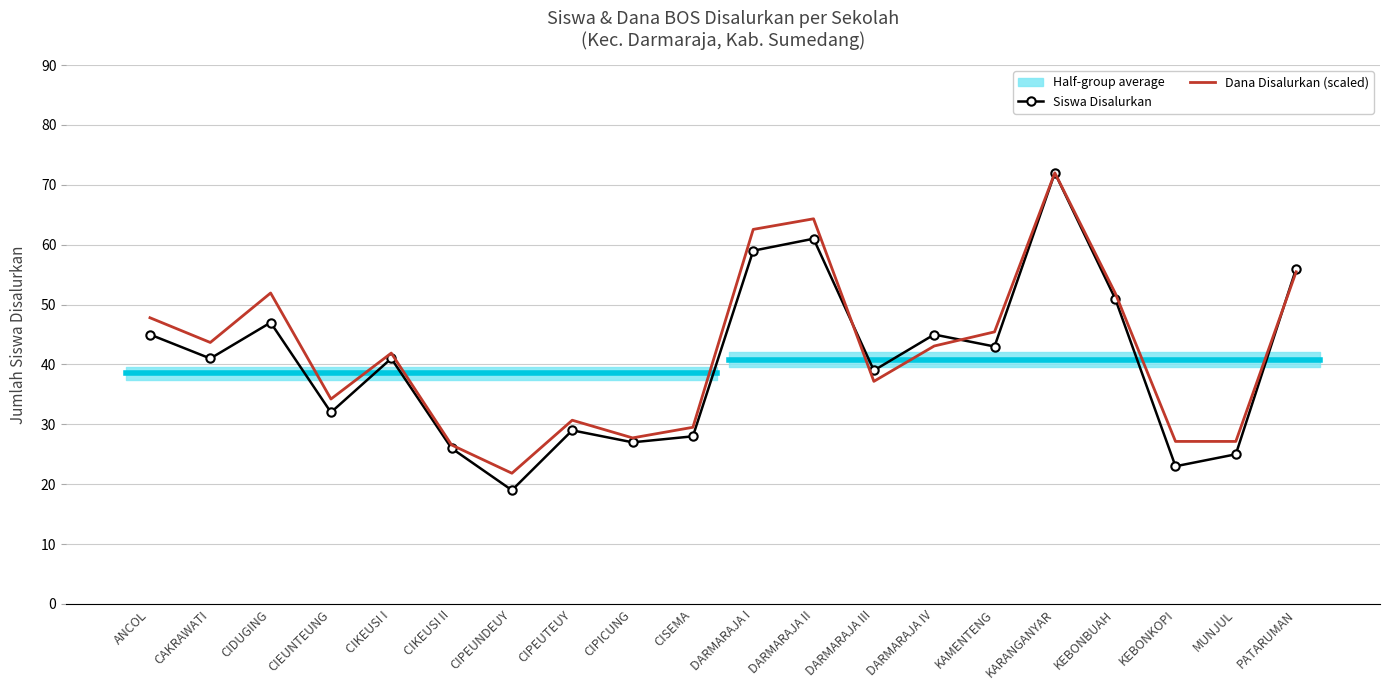

True or false: Siswa Disalurkan has more than 1 interior local peaks.

True